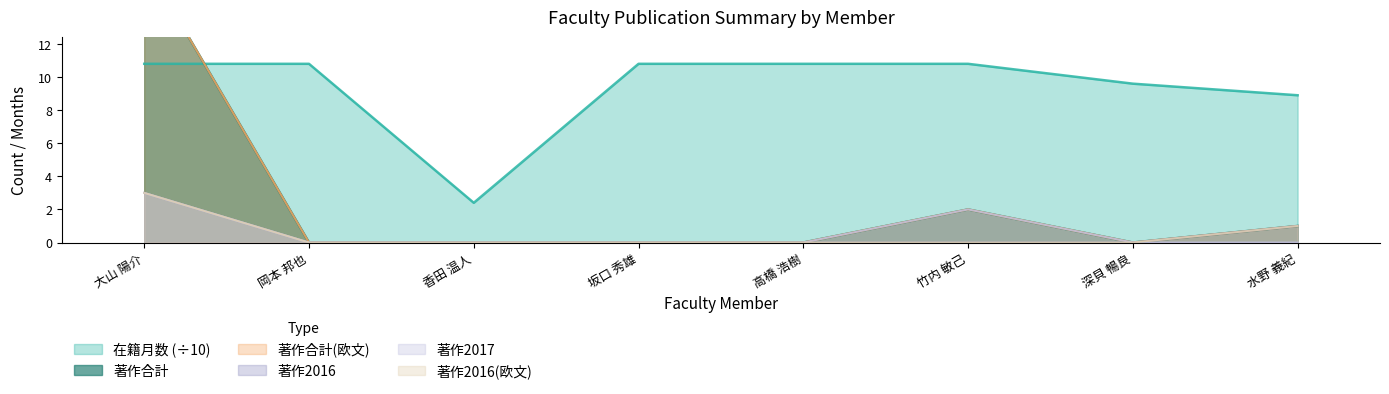

Between 大山 陽介 and 水野 義紀, which series saw the biggest shift?

著作合計